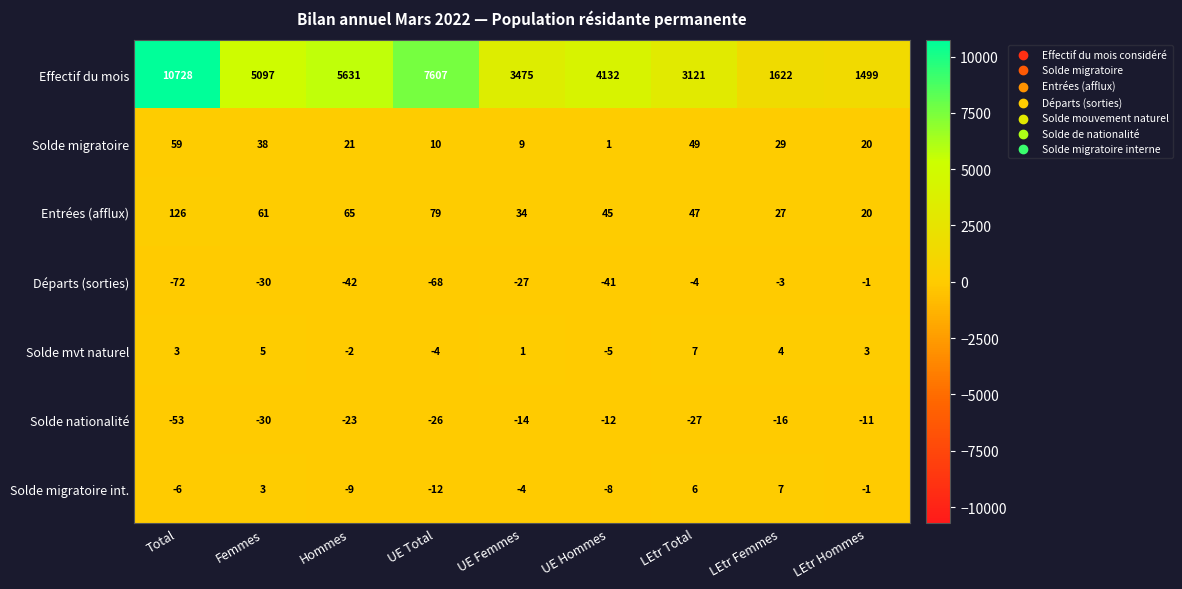

What is the difference between the maximum and second lowest values in the Solde nationalité series?

19